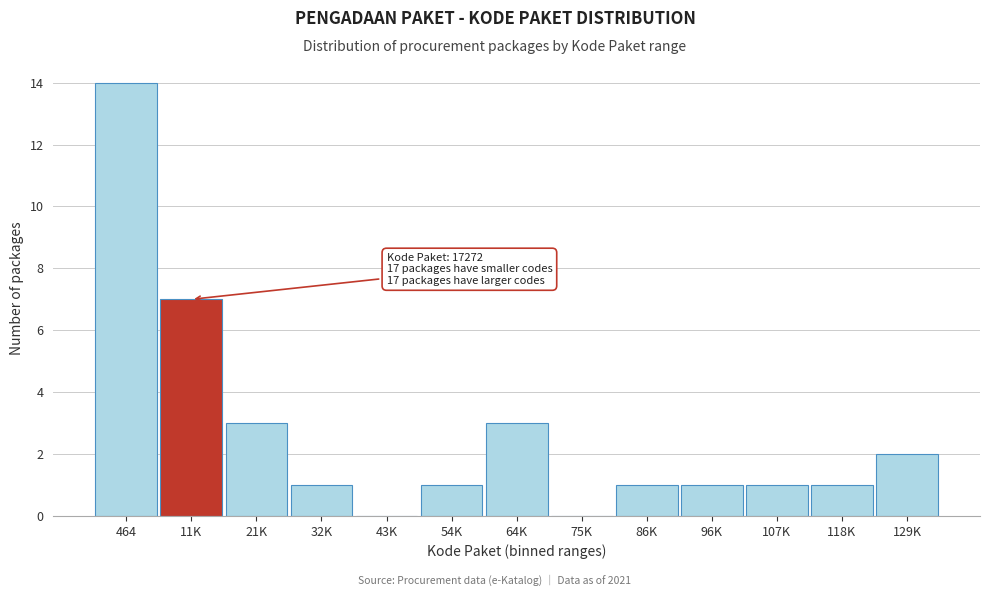

Reading left to right, extract all data points from this chart.

464=14	11K=7	21K=3	32K=1	43K=0	54K=1	64K=3	75K=0	86K=1	96K=1	107K=1	118K=1	129K=2